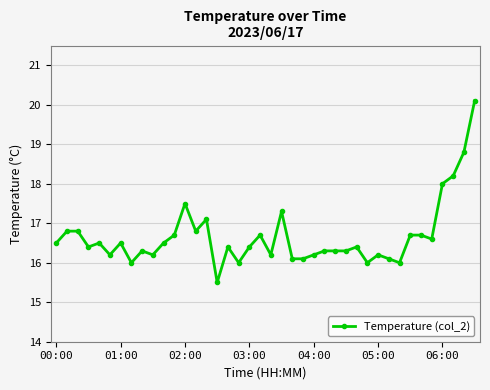

What is the difference between the maximum and second lowest values?

4.1